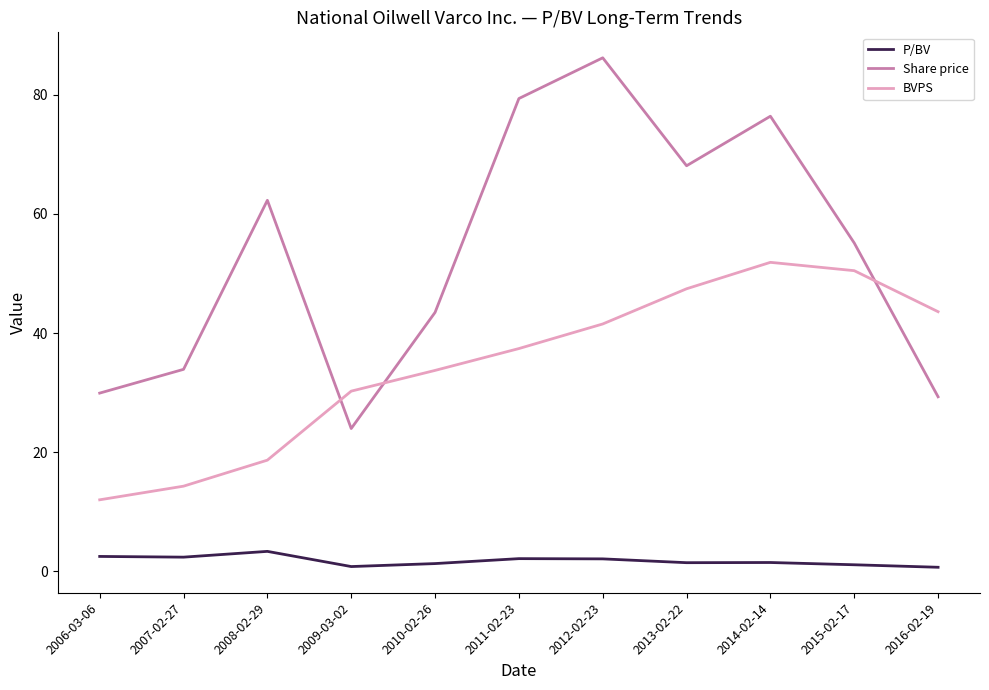

True or false: Share price and P/BV intersect in this chart.

False